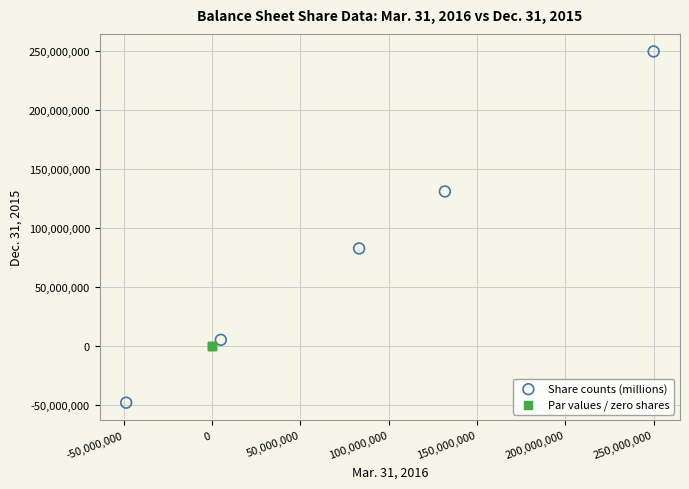

Which series contains the lowest Y value?

Share counts (millions)